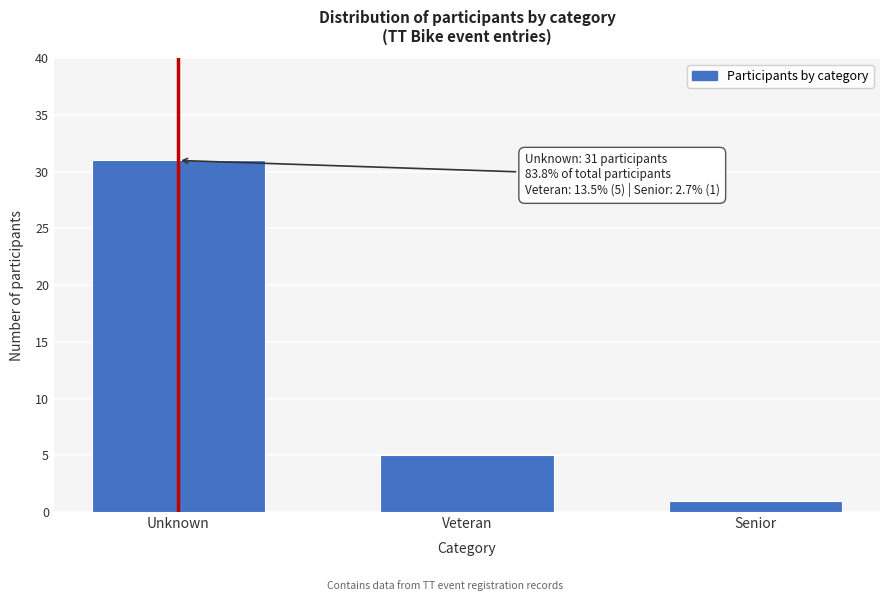

Reading left to right, what are all the values shown in this chart?

Unknown=31	Veteran=5	Senior=1